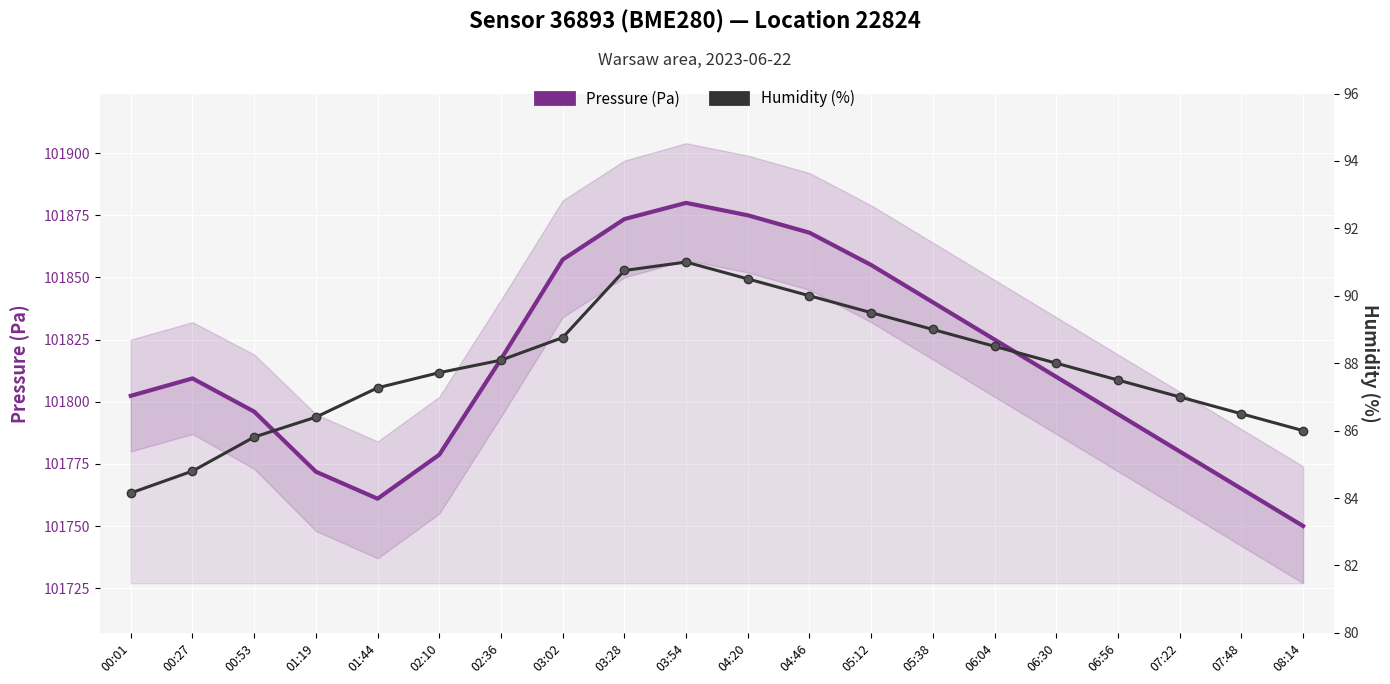

Reading right to left, extract all data points from this chart.

Pressure (Pa): 08:14=101750.0	07:48=101765.0	07:22=101780.0	06:56=101795.0	06:30=101810.0	06:04=101825.0	05:38=101840.0	05:12=101855.0	04:46=101868.0	04:20=101875.0	03:54=101880.0	03:28=101873.5	03:02=101857.2	02:36=101817.1	02:10=101778.7	01:44=101761.0	01:19=101771.9	00:53=101796.0	00:27=101809.4	00:01=101802.4
Humidity (%): 08:14=86.0	07:48=86.5	07:22=87.0	06:56=87.5	06:30=88.0	06:04=88.5	05:38=89.0	05:12=89.5	04:46=90.0	04:20=90.5	03:54=91.0	03:28=90.8	03:02=88.8	02:36=88.1	02:10=87.7	01:44=87.3	01:19=86.4	00:53=85.8	00:27=84.8	00:01=84.2